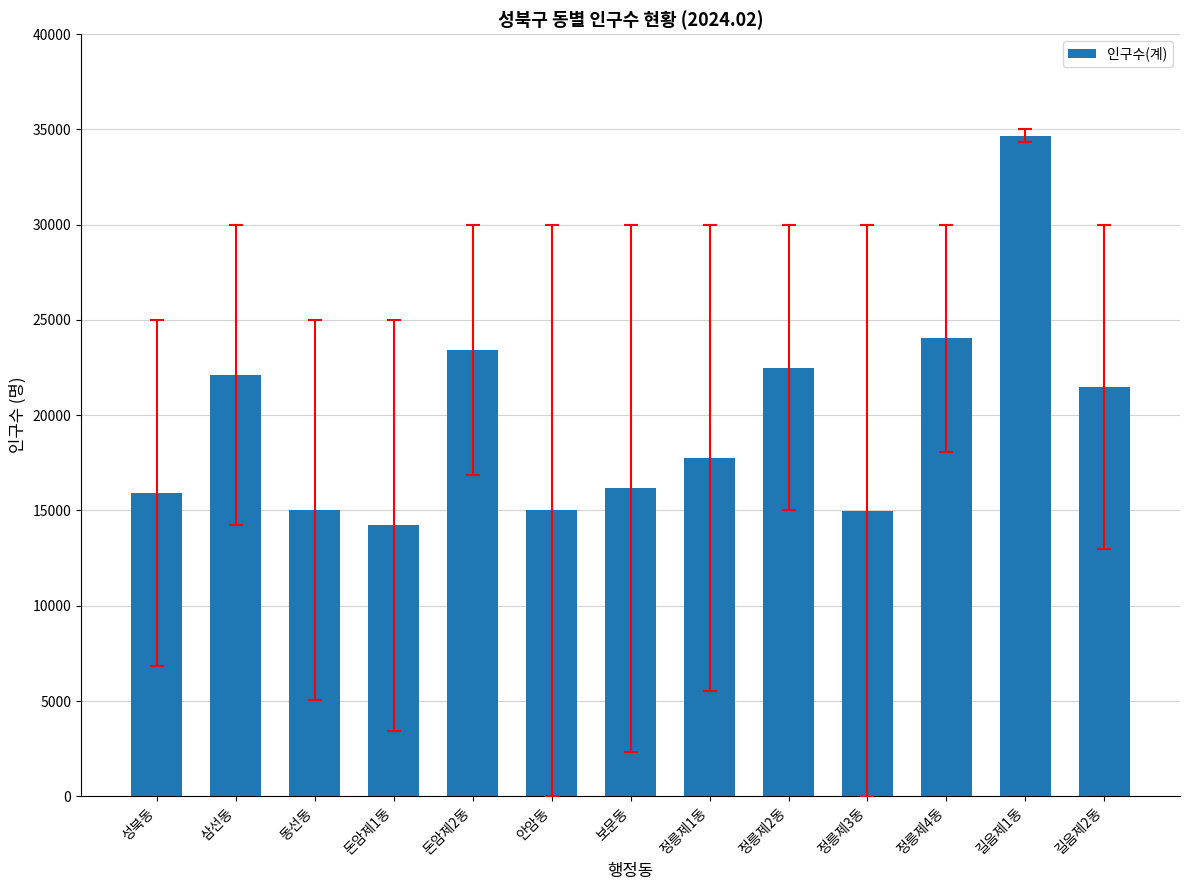

What position from the right is 길음제1동?

2